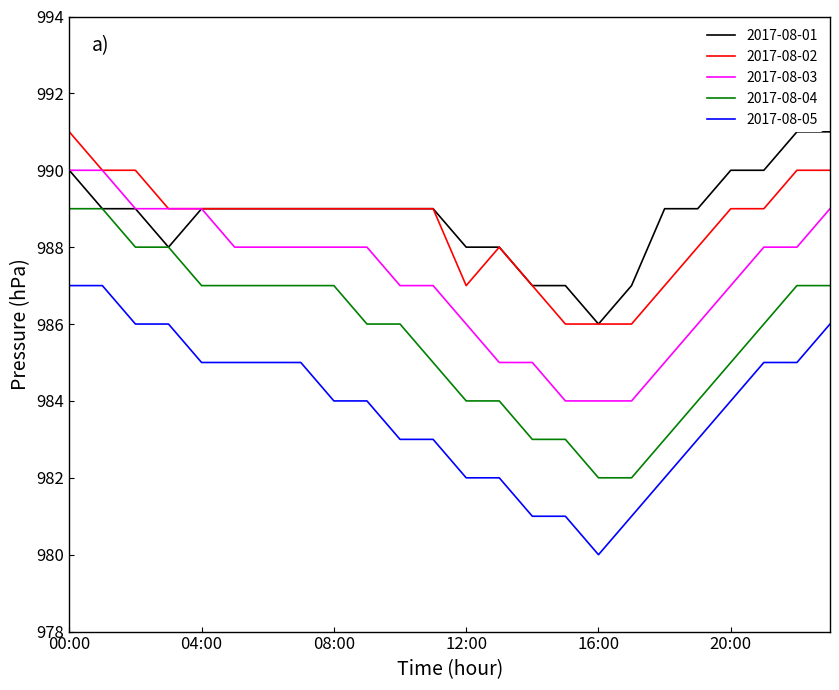

At which category is the sum across all series the highest?

00:00